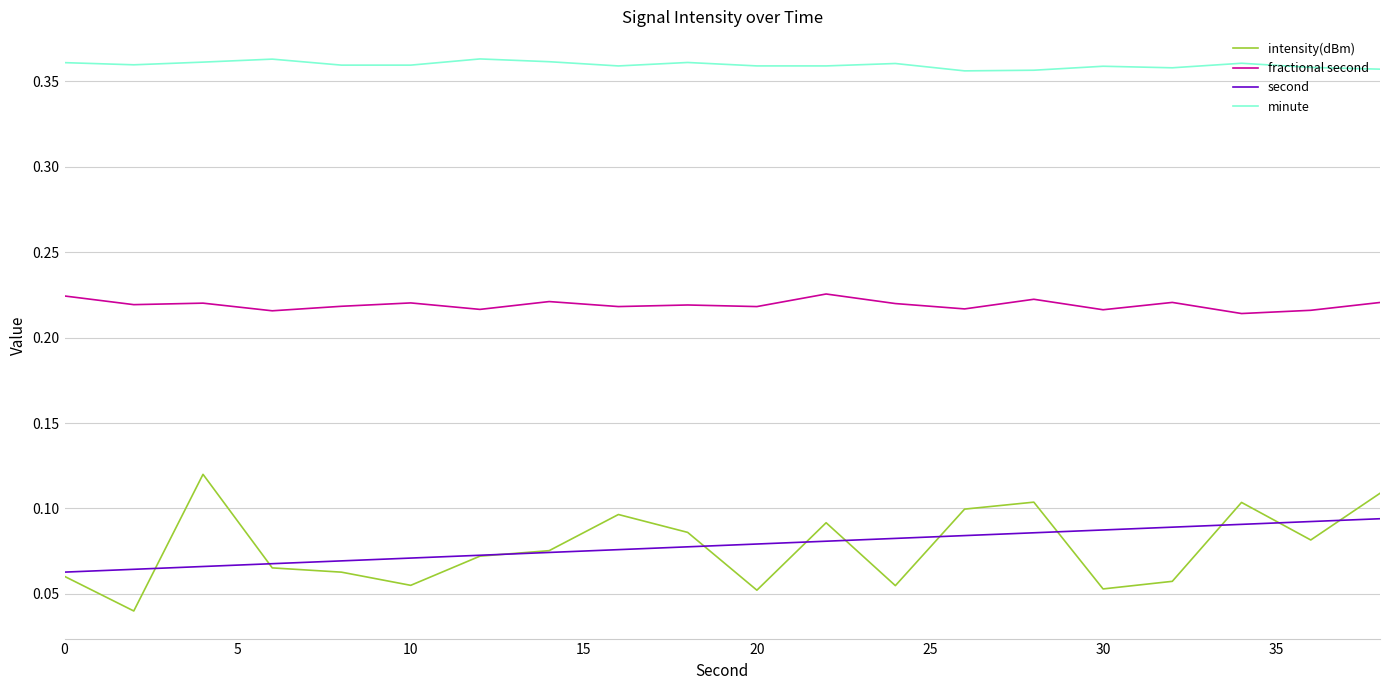

Rank the series by their maximum value, from lowest to highest.

second, intensity(dBm), fractional second, minute